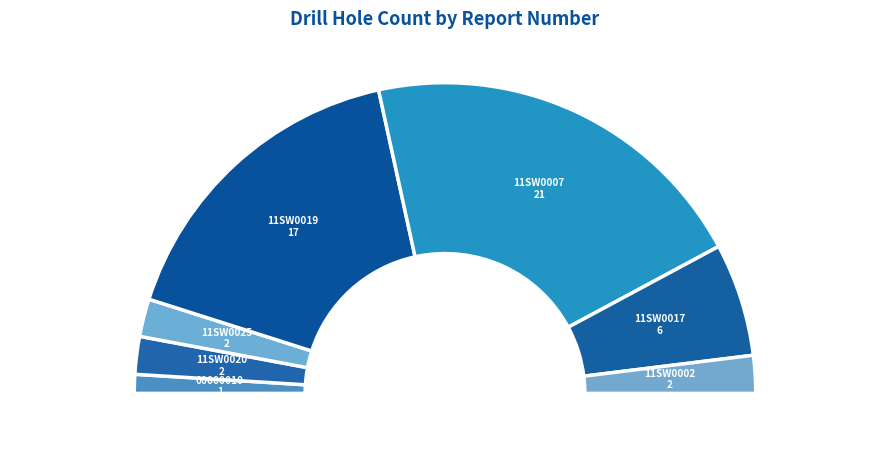

What is the largest slice in the pie chart?

53J11SW0007